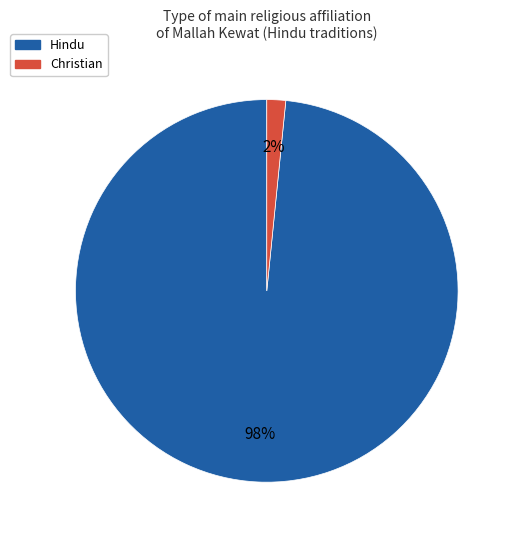

How many segments does this pie chart have?

2